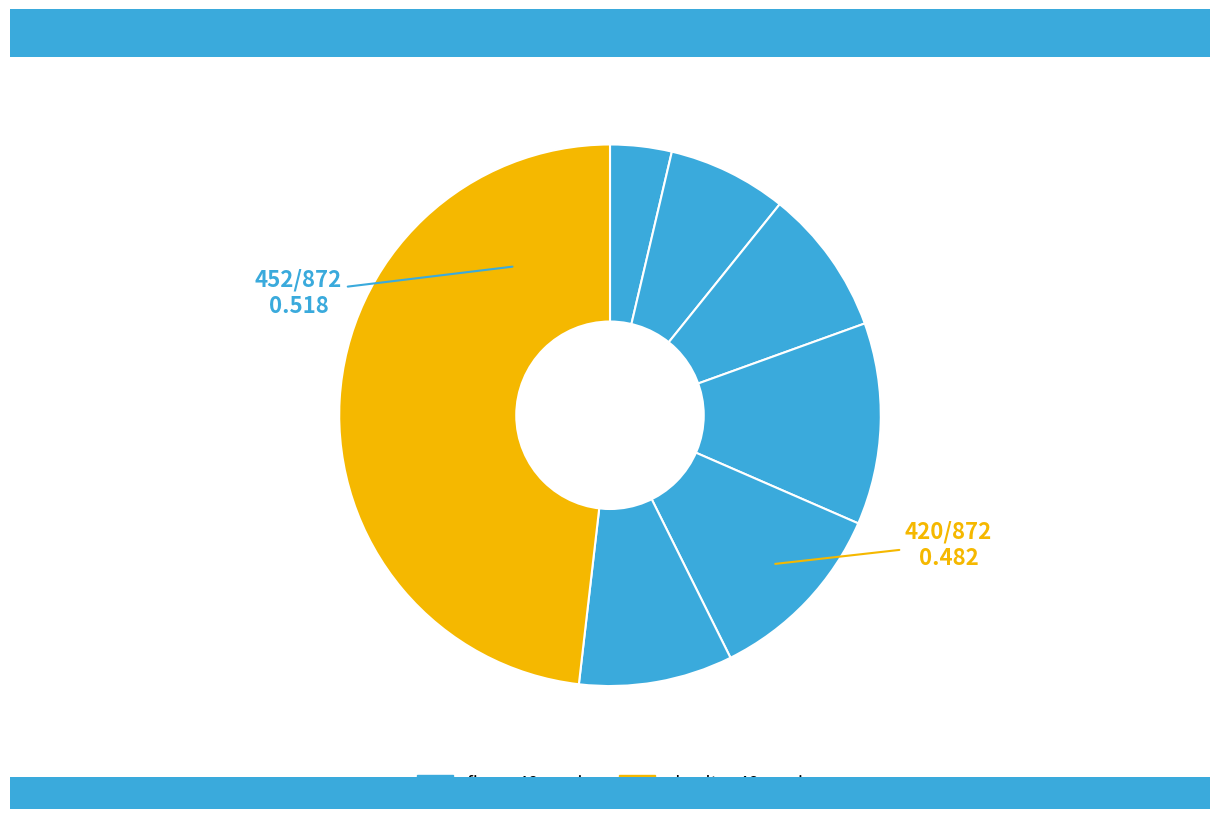

Count the number of slices in the pie.

7